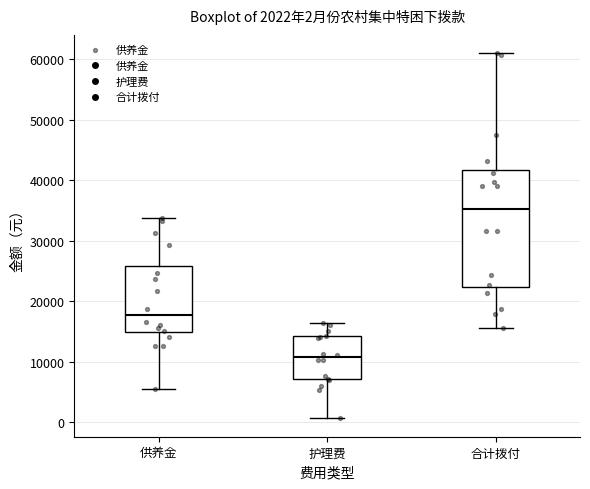

Which box's median line is the highest?

合计拨付